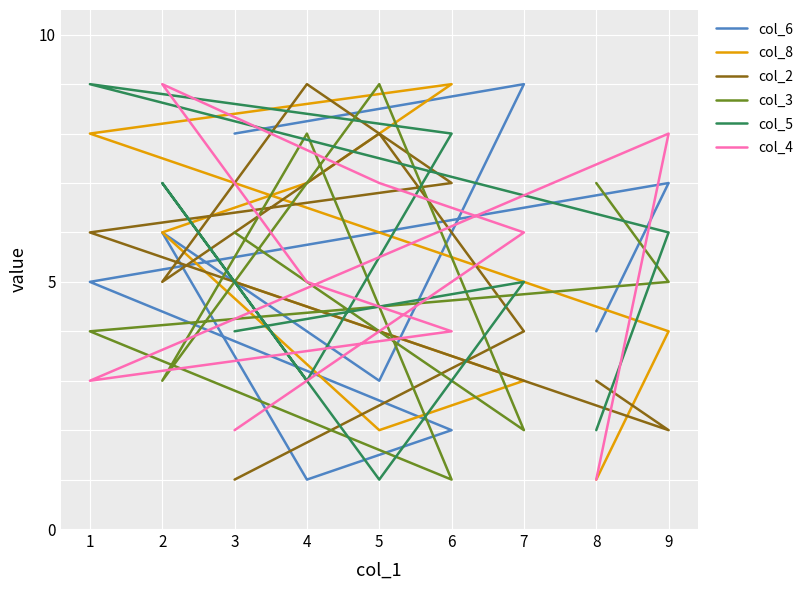

Does the chart display data point markers on the line(s)?

No